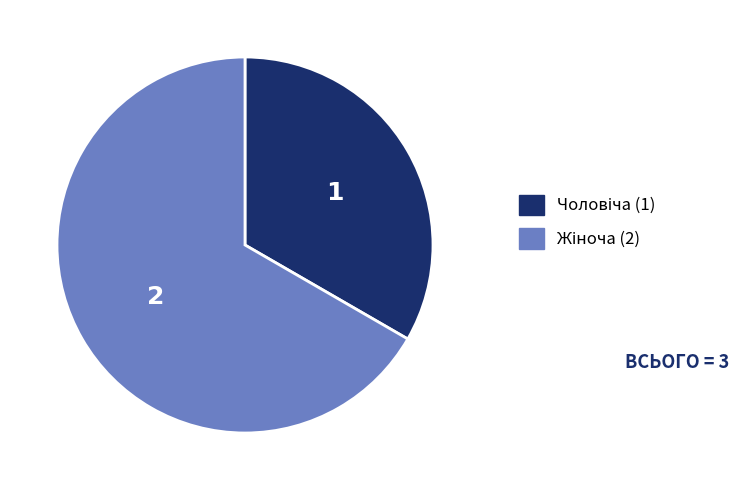

Is there any slice that represents more than half of the pie?

Yes